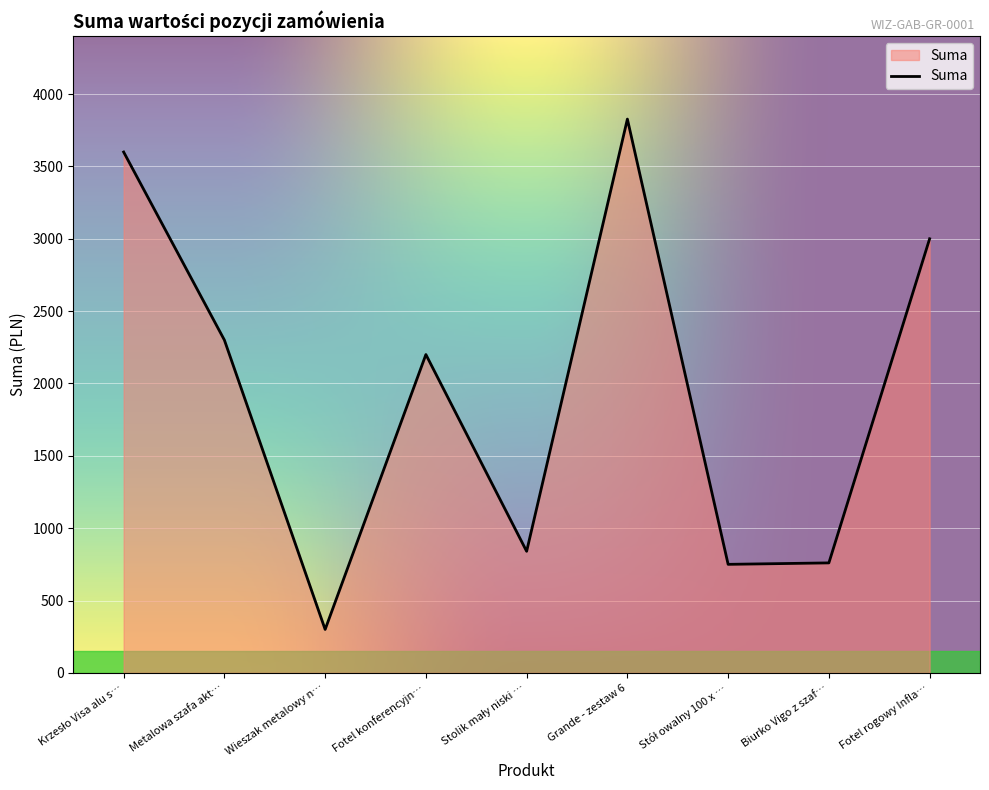

What is the greatest value displayed?

3827.1